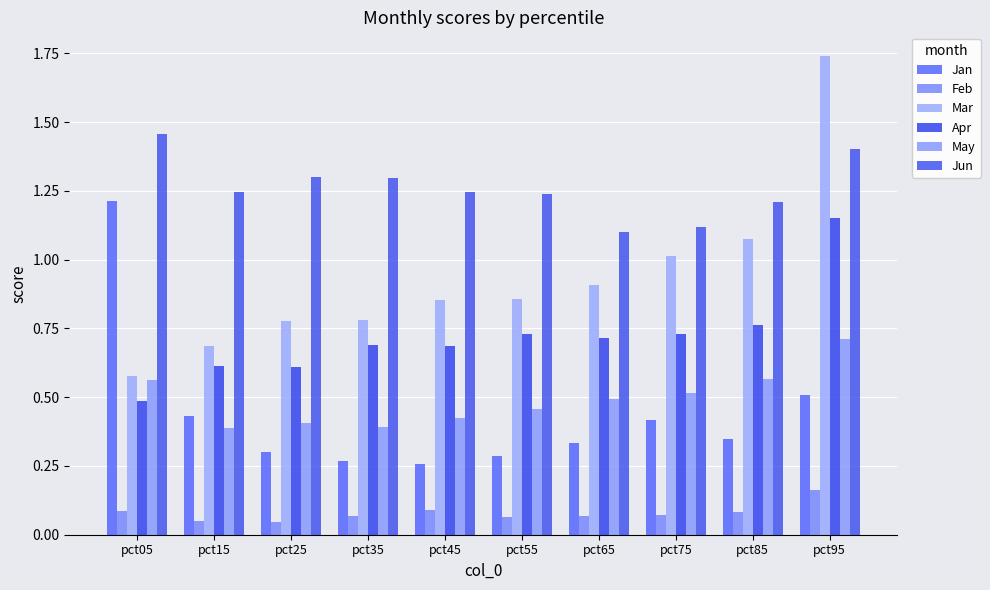

How many Jun values are between 1 and 2?

10